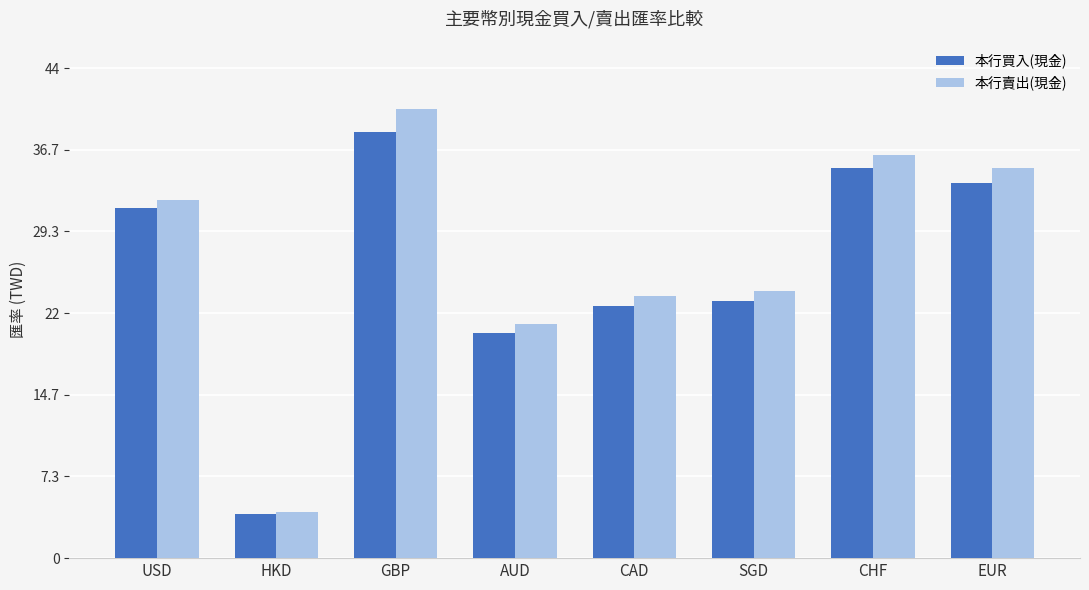

Which series has the widest spread of values?

本行賣出(現金)